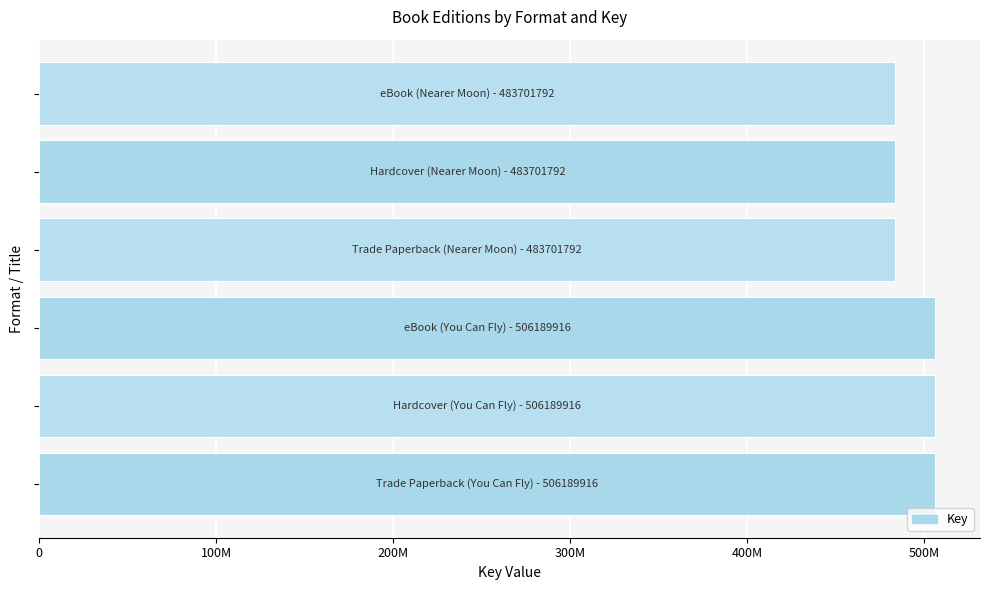

Are the bars horizontal?

Yes